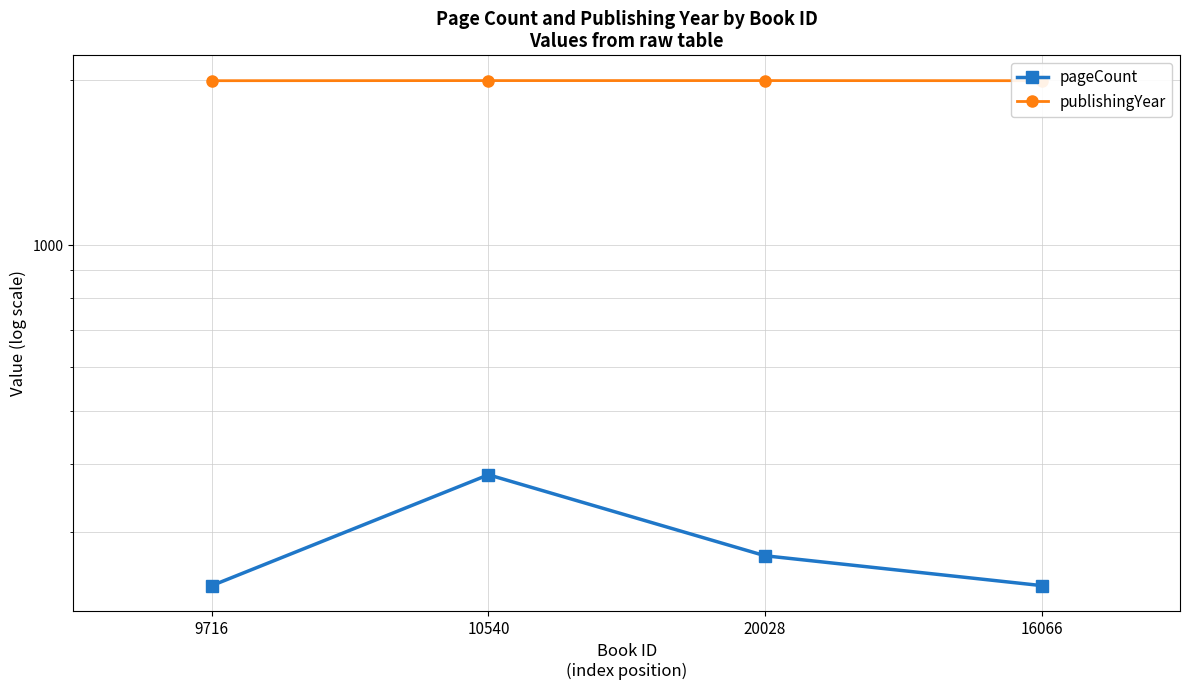

Count the publishingYear values in the range 1994 to 1995.

4